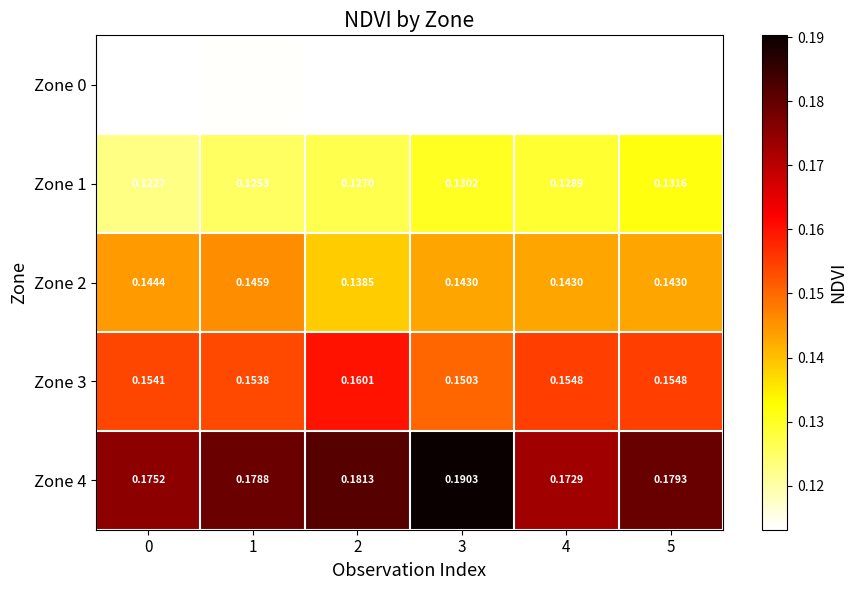

Is the value of Zone 0 at 5 greater than the value of Zone 4 at 2?

No